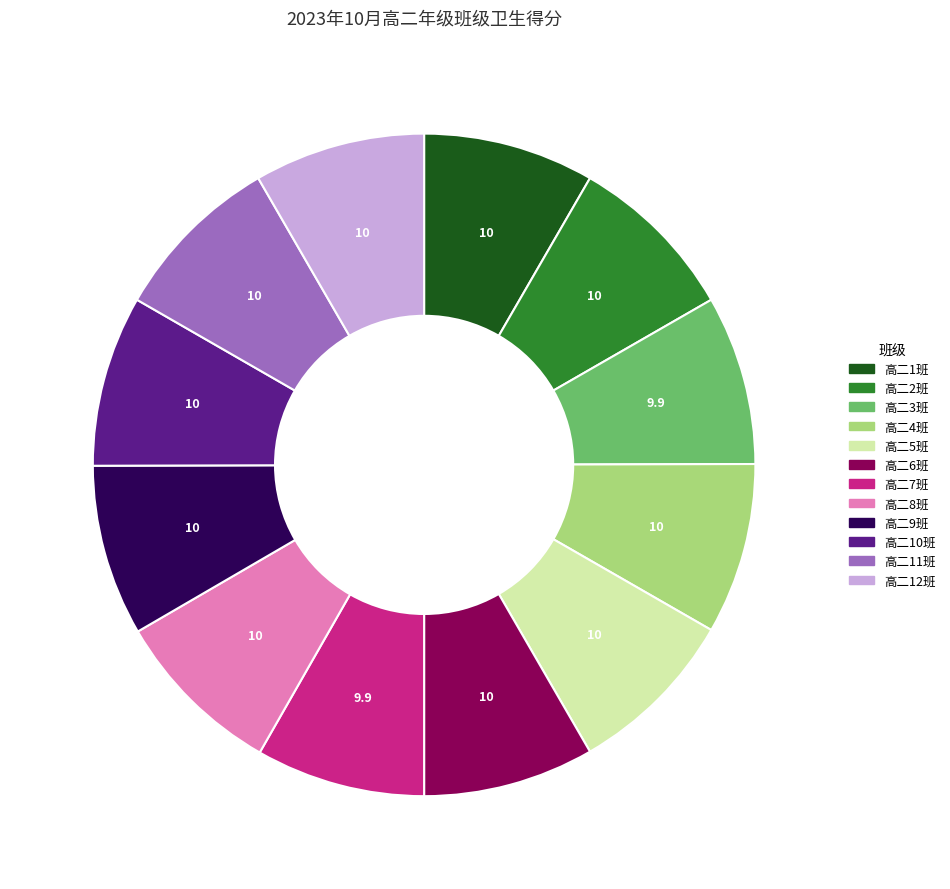

Is 高二2班 the majority of the pie?

No